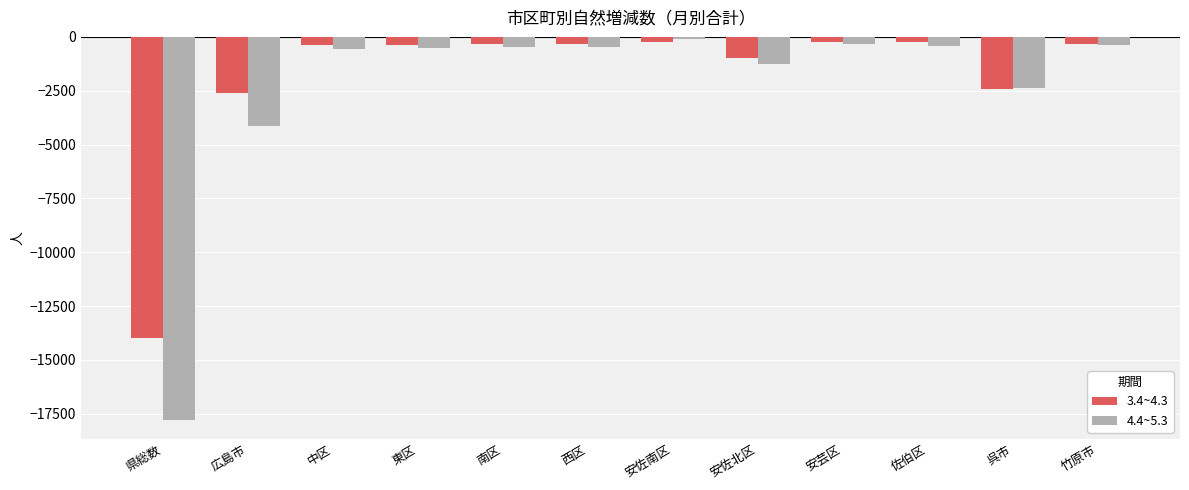

The 3.4~4.3 series shows -989 at 安佐北区. True or false?

True